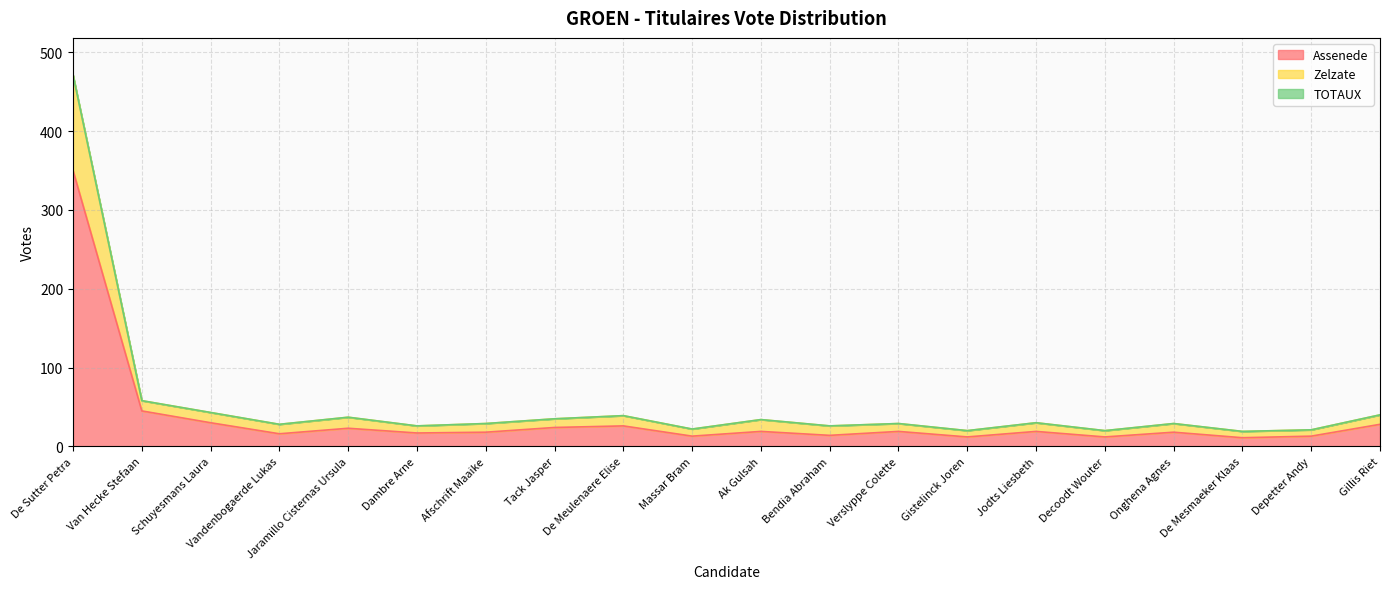

What is the total value across all series at Vandenbogaerde Lukas?

28